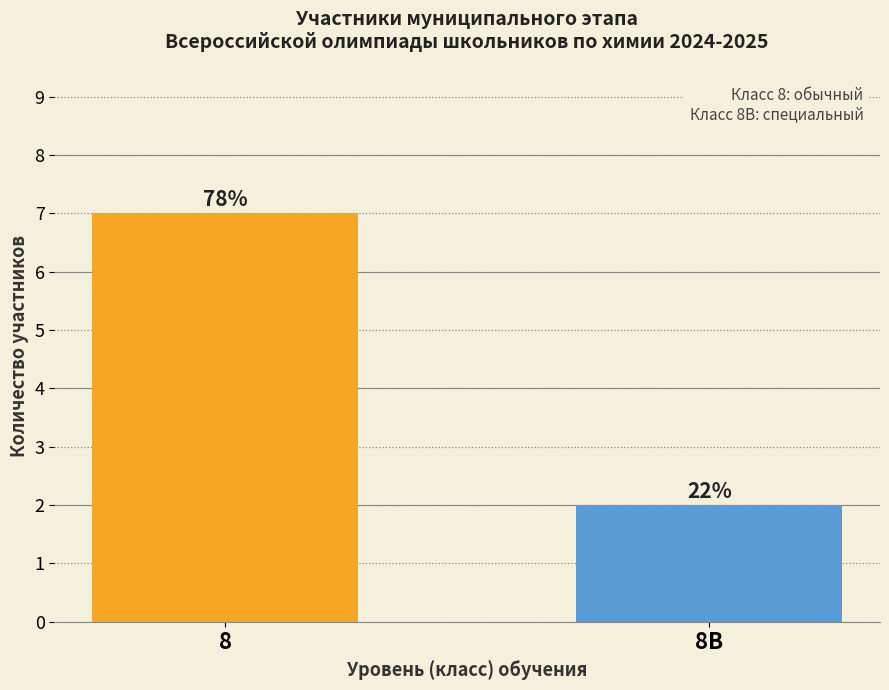

Are the bars grouped side by side (vs. stacked)?

No